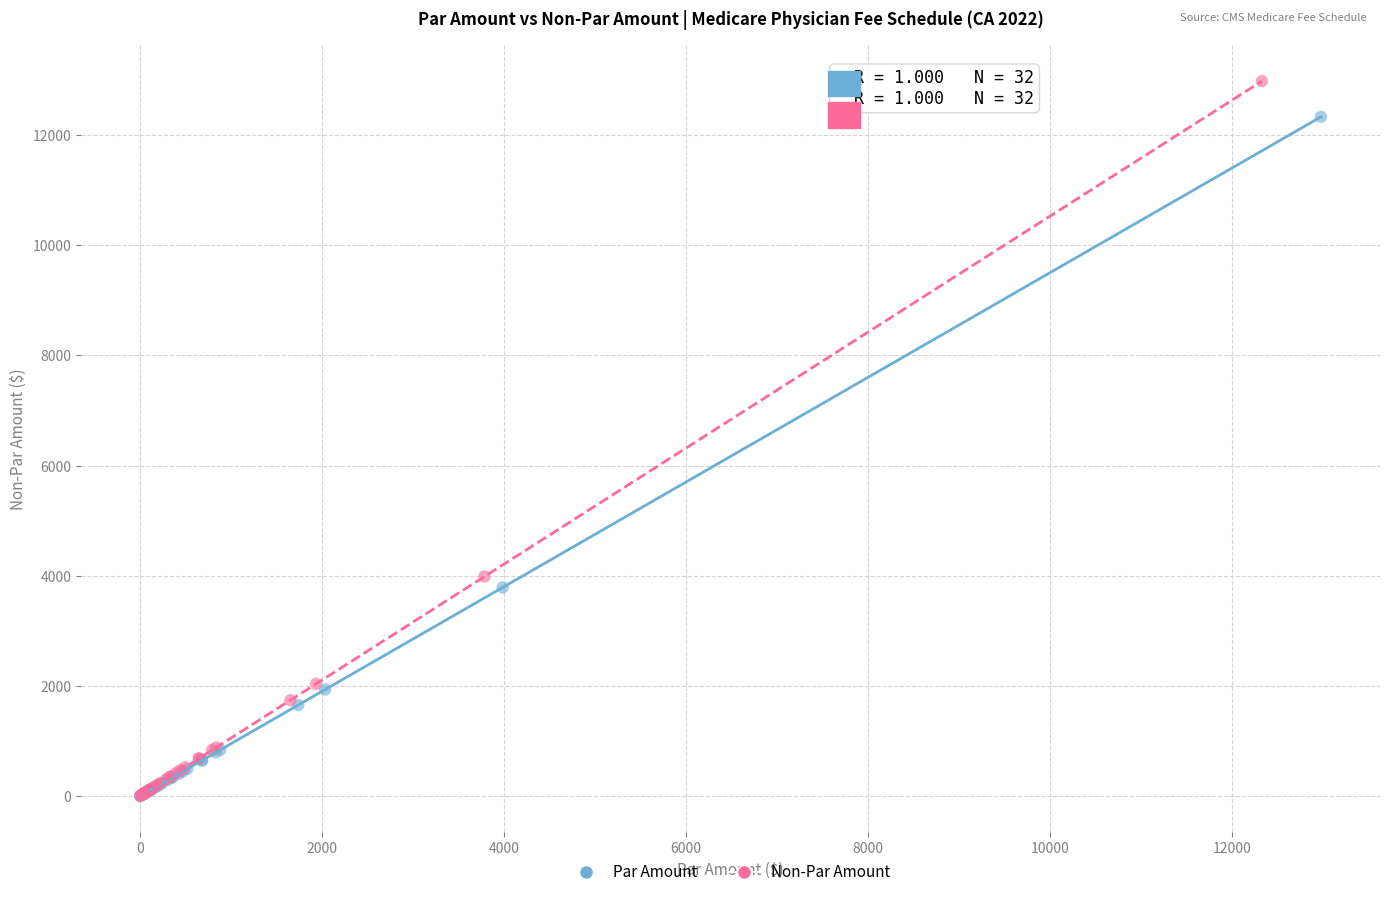

Which series has the largest Y range (max minus min)?

Non-Par Amount